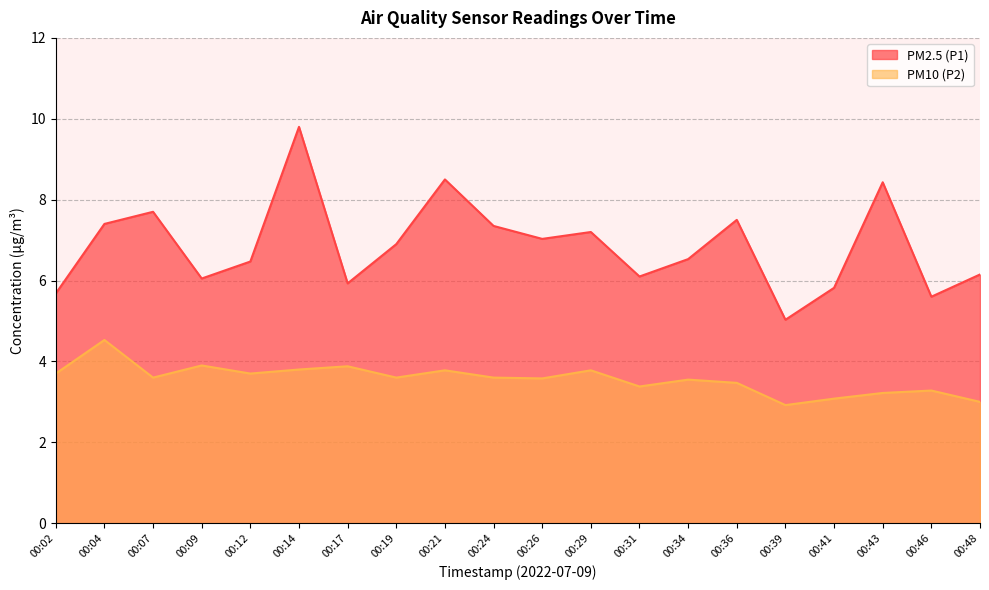

Is the value of PM2.5 (P1) at 00:07 greater than the value of PM10 (P2) at 00:24?

Yes